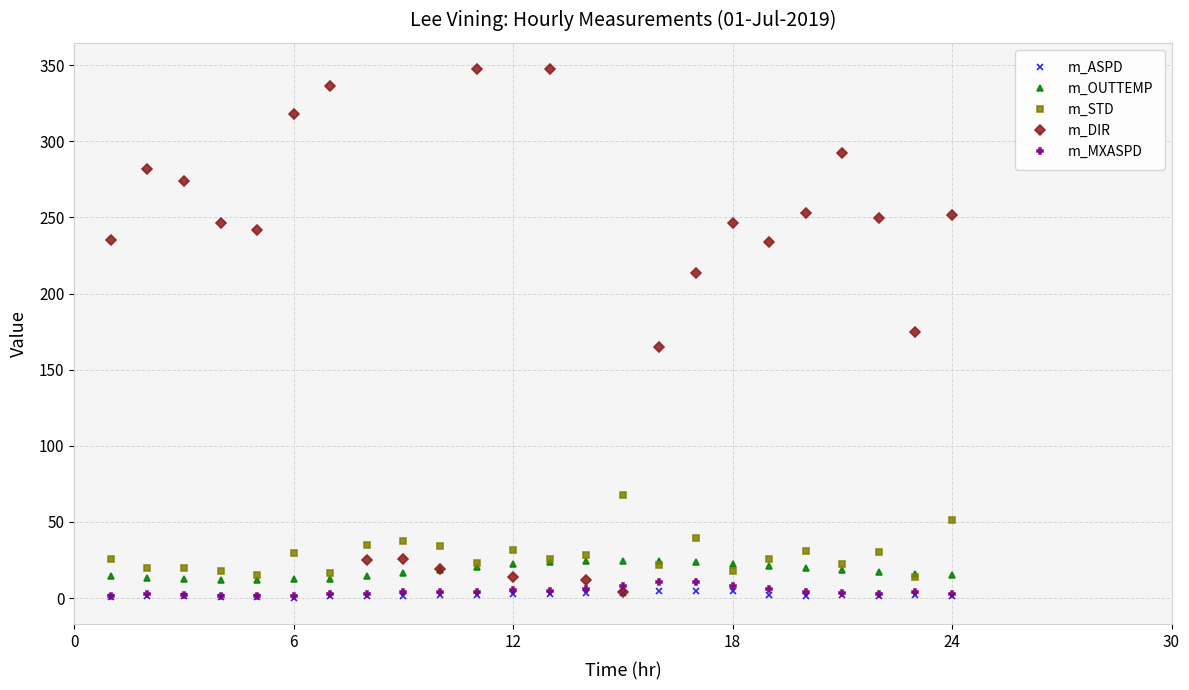

List the series in order of their peak value, lowest first.

m_ASPD, m_MXASPD, m_OUTTEMP, m_STD, m_DIR